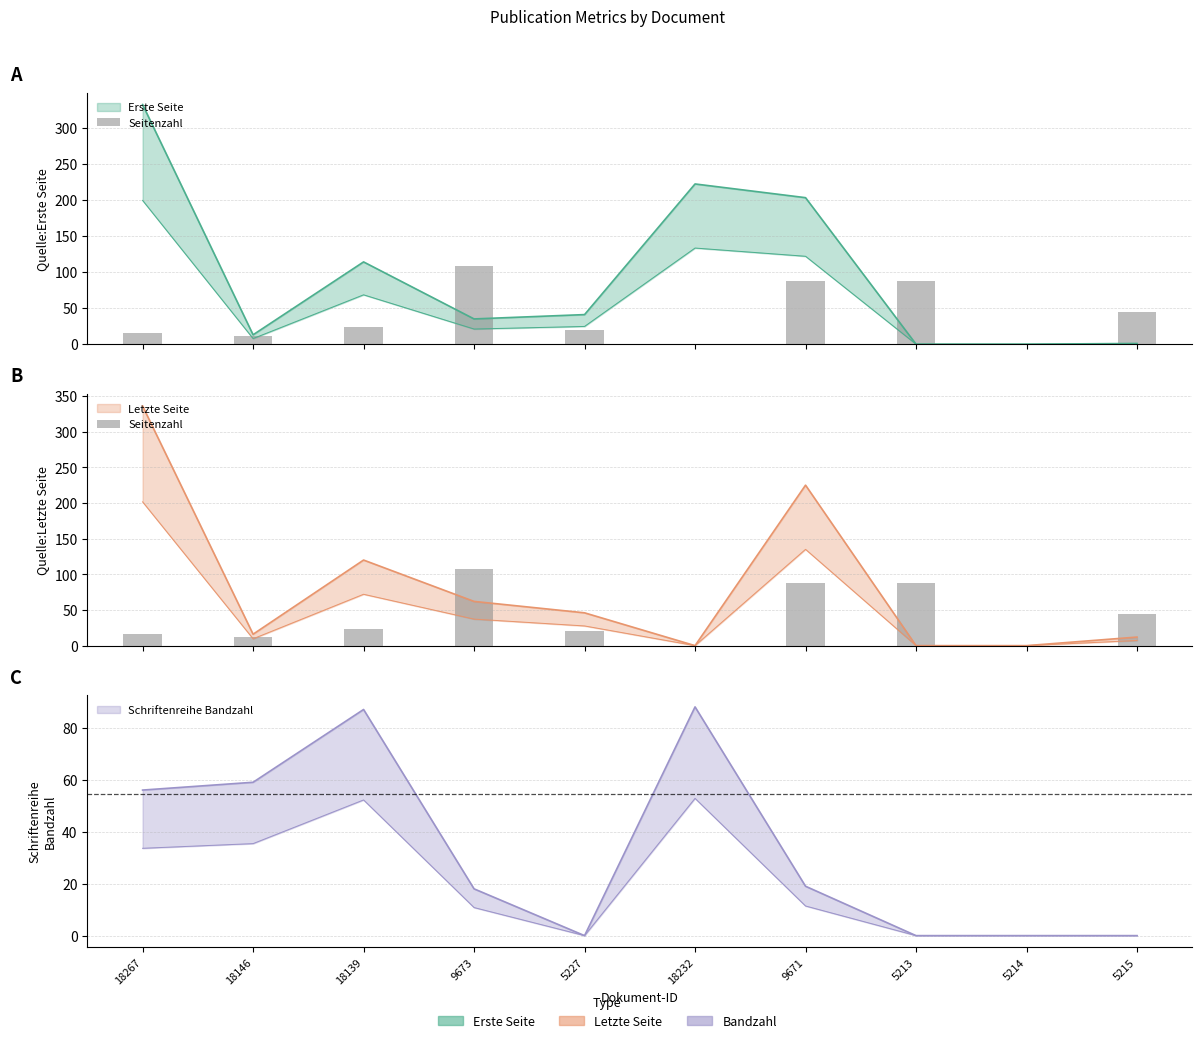

What is the sum of the values at 18267 and 9673?

124